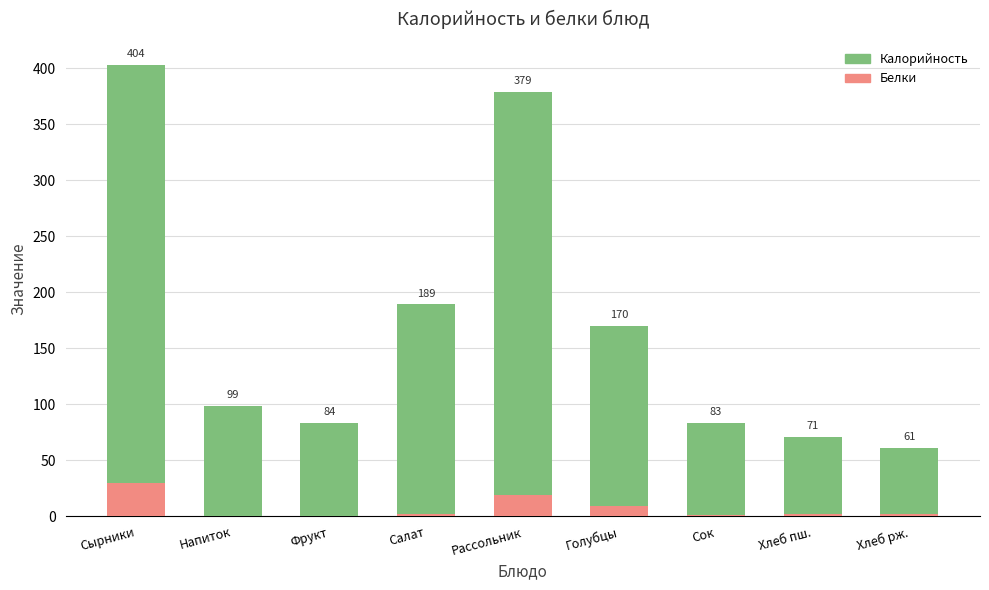

What is the total value across all series at Рассольник?

397.8